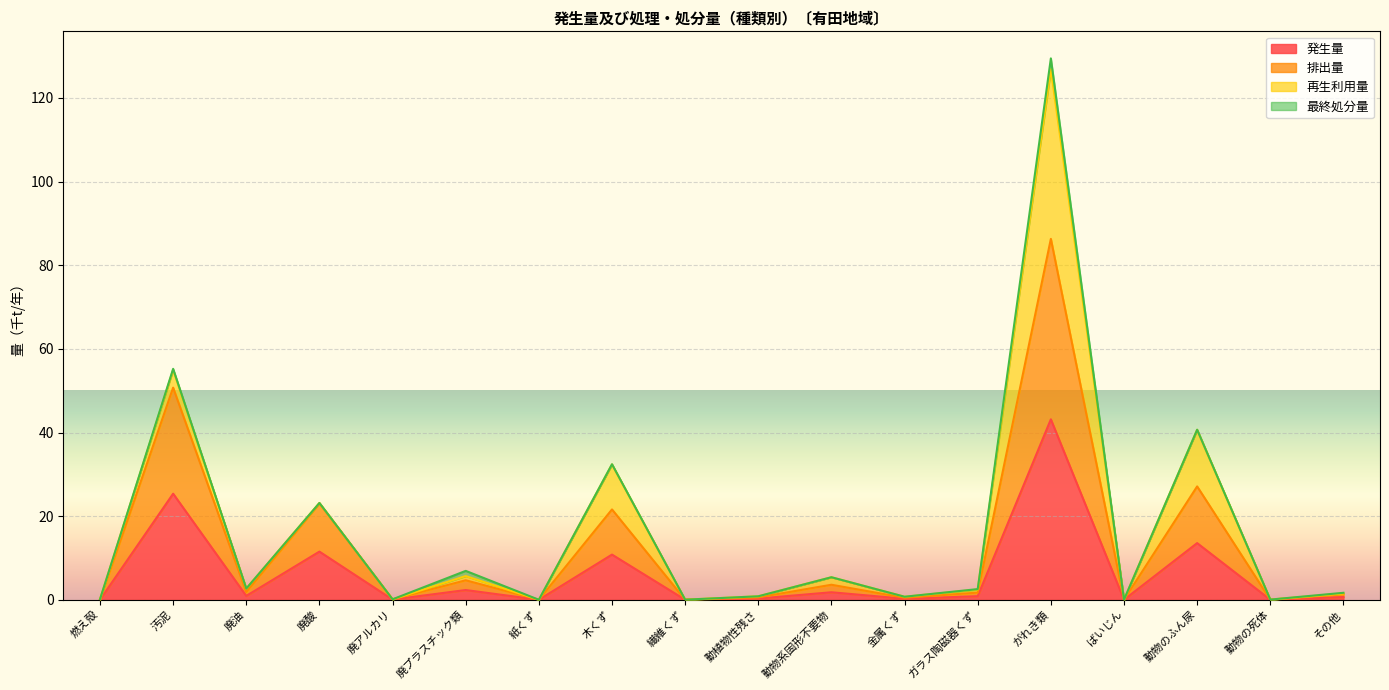

What is the maximum value for 発生量?

43.2